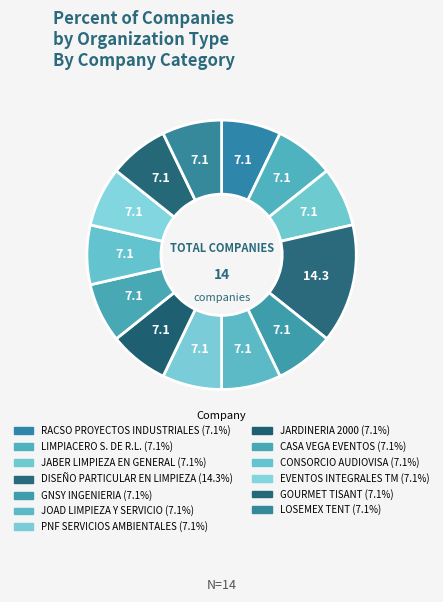

Combined, do LOSEMEX TENT and JABER LIMPIEZA EN GENERAL account for over 50%?

No